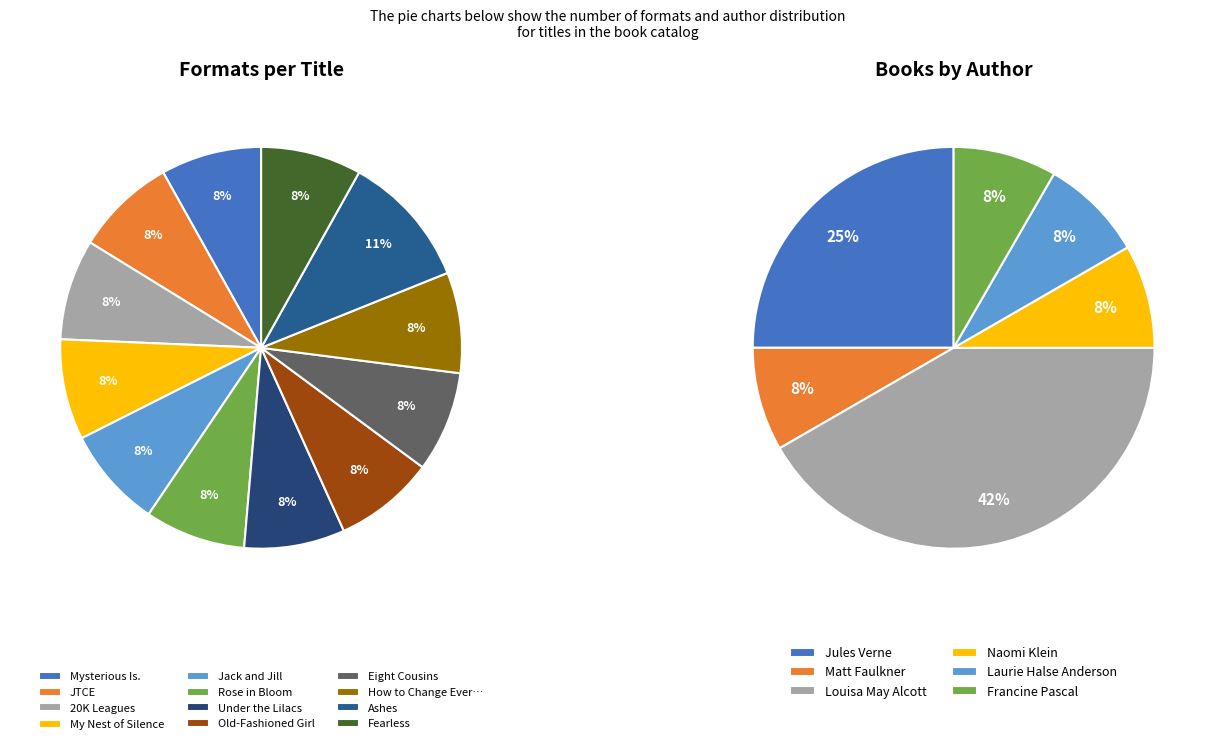

Is there any slice that represents more than half of the pie?

No